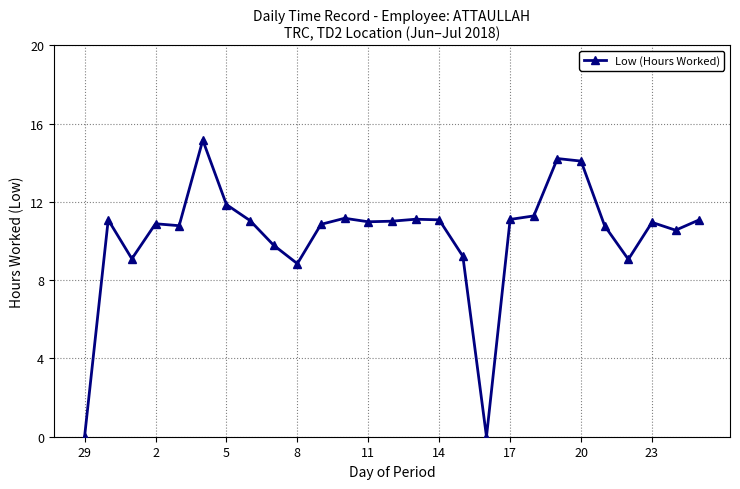

What is the sum of all values?

277.0